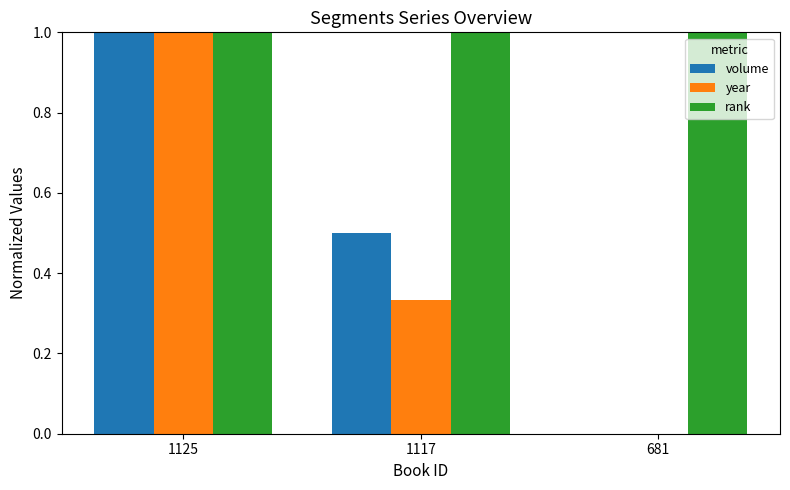

The rank series shows 1.0 at 1125. True or false?

True